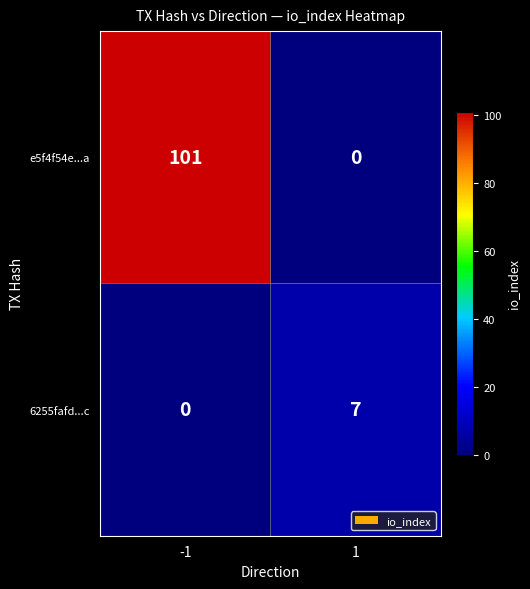

Which series has the widest spread of values?

e5f4f54e...a